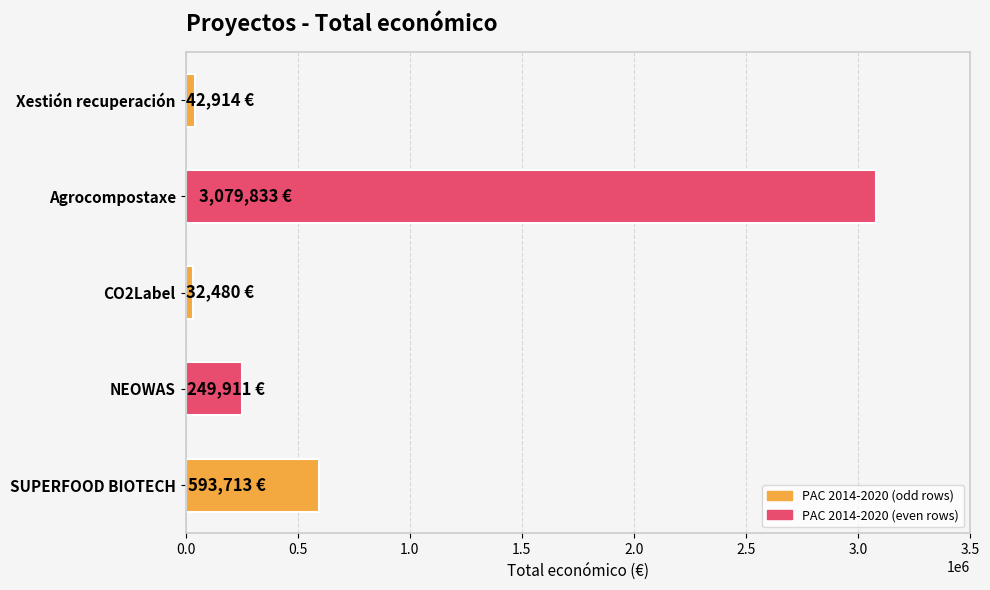

At which label is the value closest to 1556156?

SUPERFOOD BIOTECH